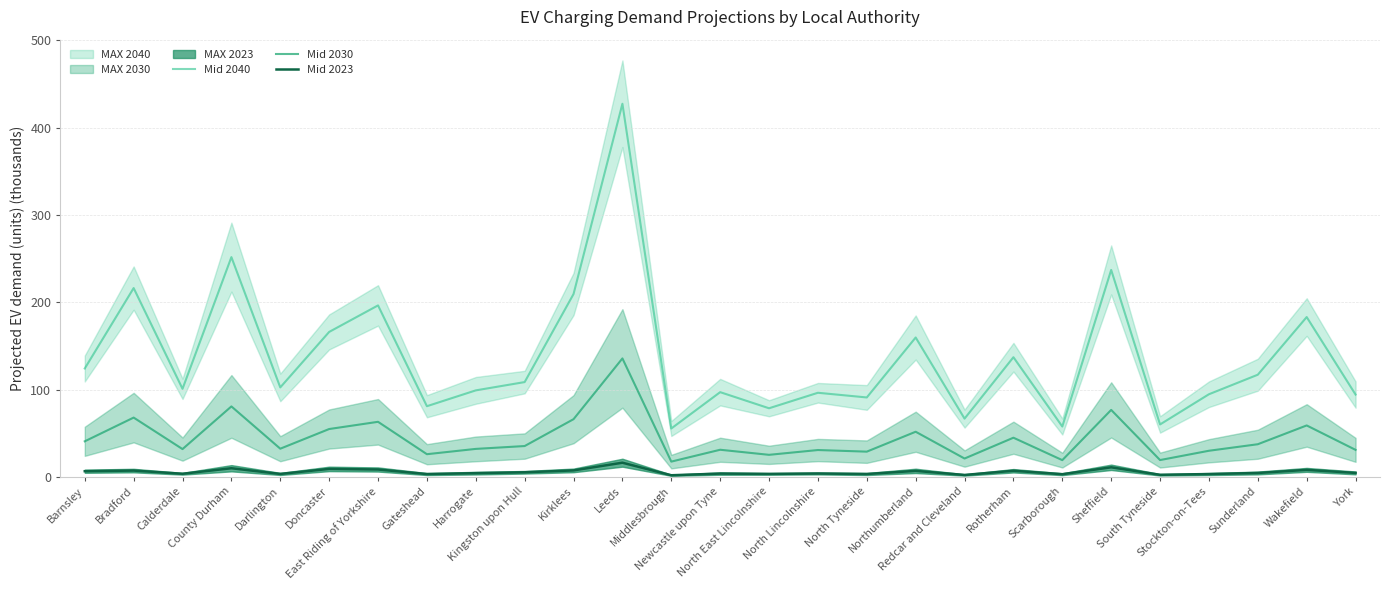

How many interior local valleys does the Mid 2030 series have?

9